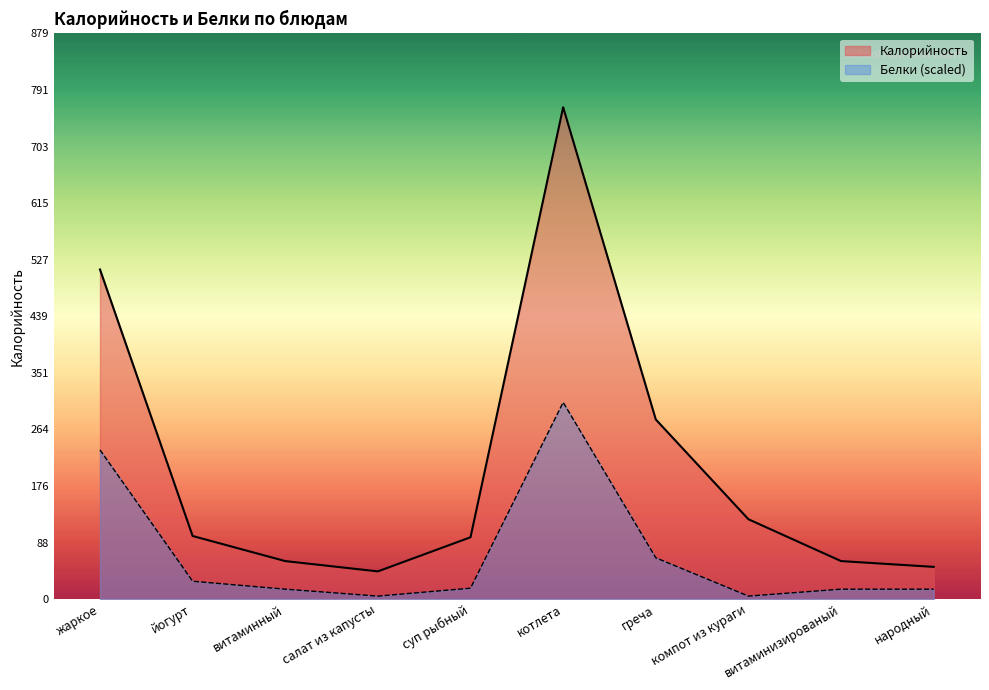

Between суп рыбный and народный, which series saw the biggest shift?

Калорийность